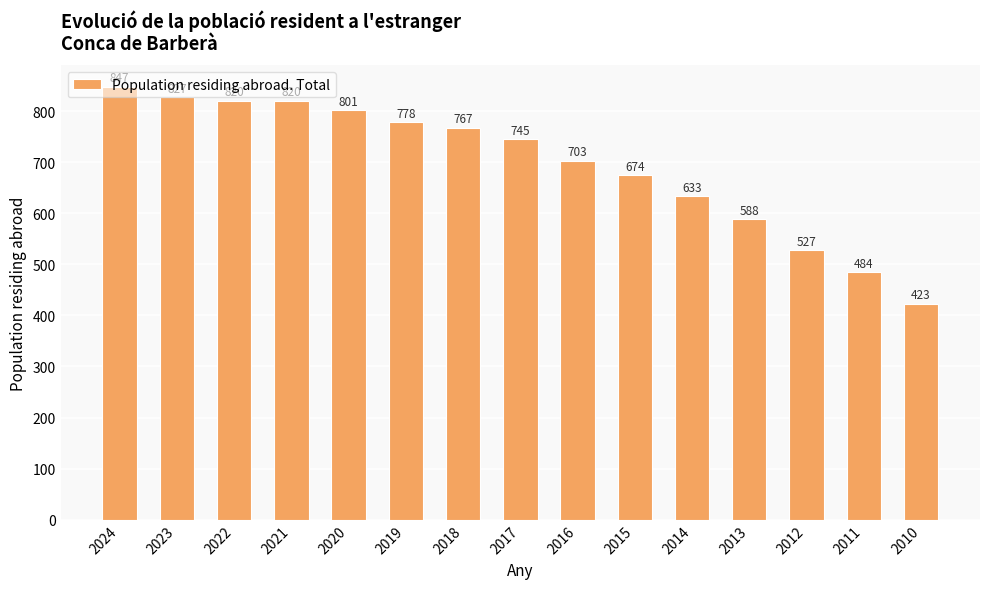

Reading left to right, what are all the values shown in this chart?

2024=847	2023=827	2022=820	2021=820	2020=801	2019=778	2018=767	2017=745	2016=703	2015=674	2014=633	2013=588	2012=527	2011=484	2010=423